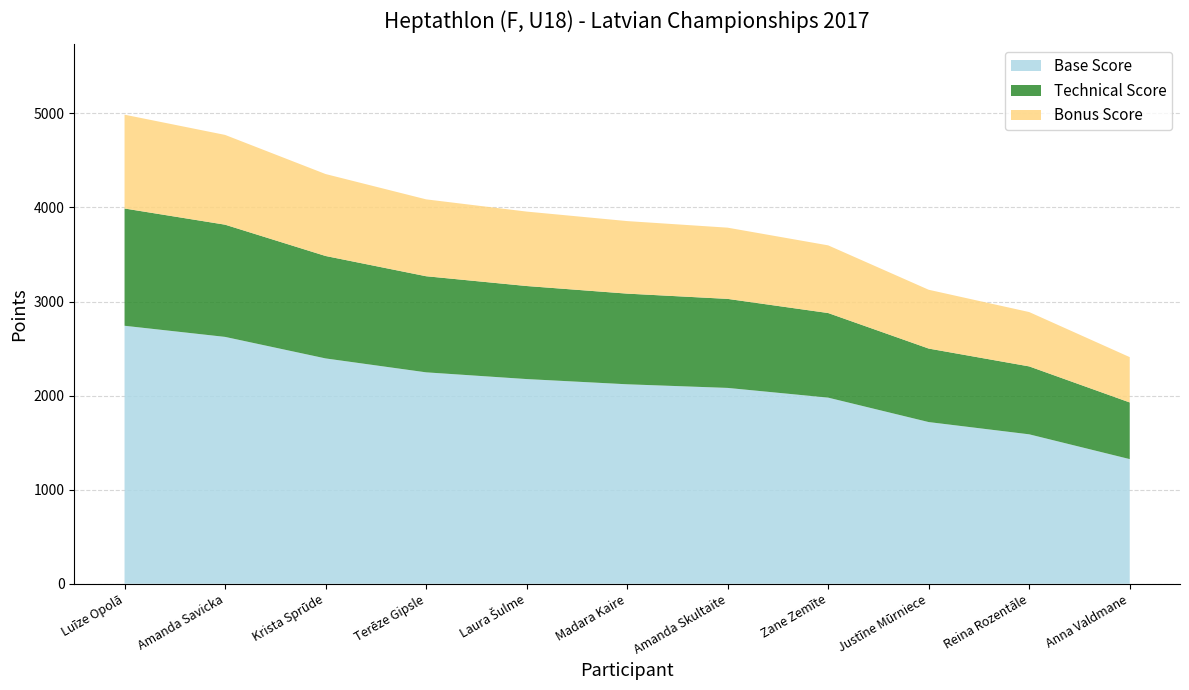

What is the highest value of the Base Score series?

2742.3